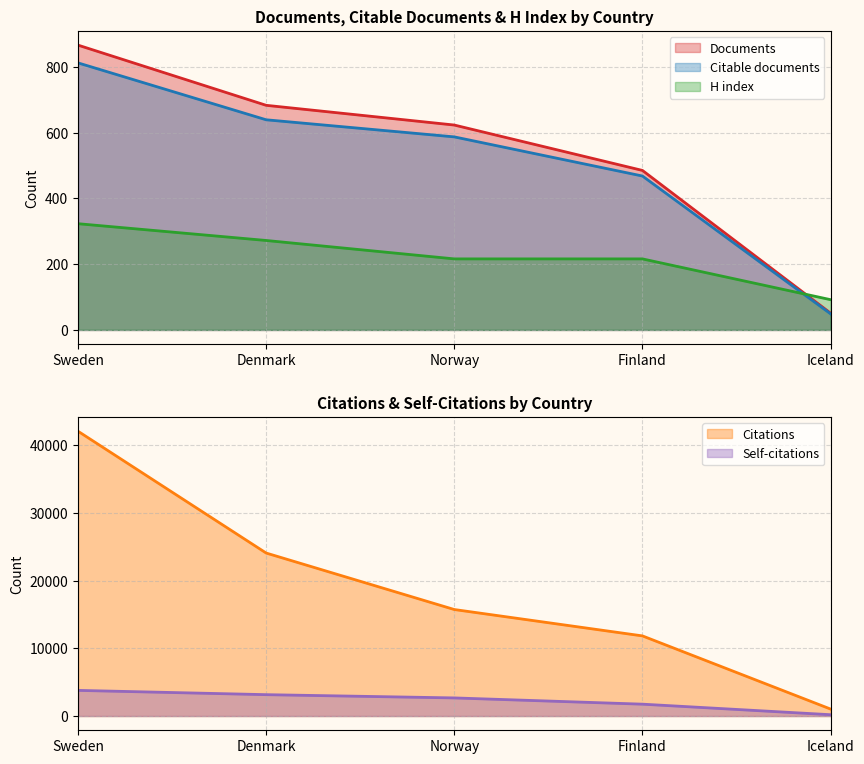

What is the difference between the Citable documents values at Denmark and Sweden?

173